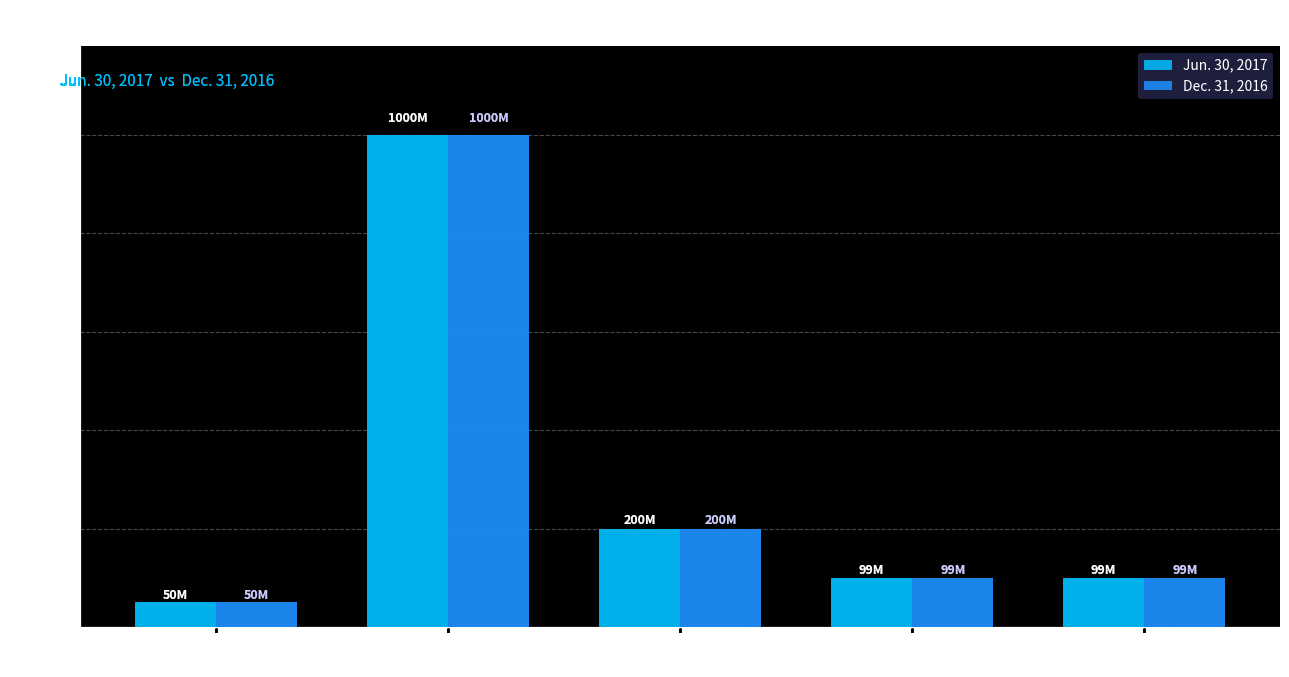

Is it true that Jun. 30, 2017 equals 29471587 at Preferred Stock
Authorized?

False